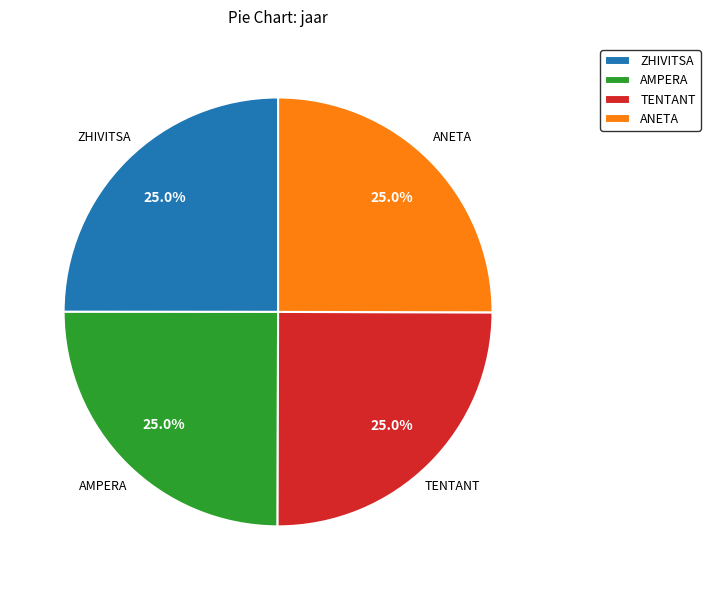

What is the ratio of the value at ZHIVITSA to the value at ANETA?

1.0